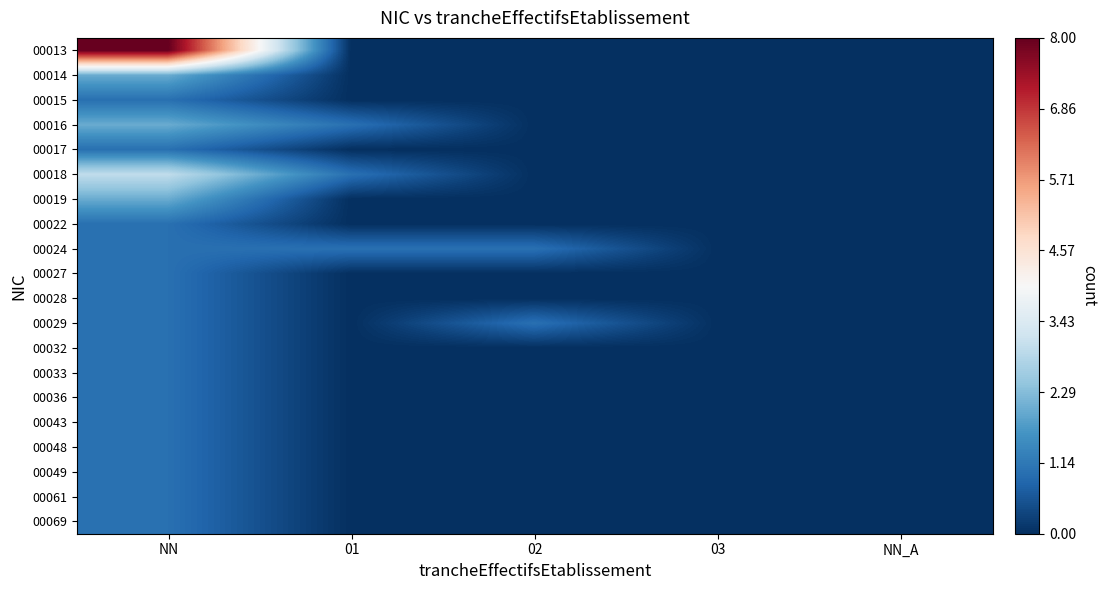

Reading right to left, transcribe all the data shown in this chart.

00013: NN_A=0	03=0	02=0	01=0	NN=8
00014: NN_A=0	03=0	02=0	01=0	NN=2
00015: NN_A=0	03=0	02=0	01=0	NN=1
00016: NN_A=0	03=0	02=0	01=1	NN=2
00017: NN_A=0	03=0	02=0	01=0	NN=1
00018: NN_A=0	03=0	02=0	01=1	NN=3
00019: NN_A=0	03=0	02=0	01=0	NN=2
00022: NN_A=0	03=0	02=0	01=0	NN=1
00024: NN_A=0	03=0	02=1	01=1	NN=1
00027: NN_A=0	03=0	02=0	01=0	NN=1
00028: NN_A=0	03=0	02=0	01=0	NN=1
00029: NN_A=0	03=0	02=1	01=0	NN=1
00032: NN_A=0	03=0	02=0	01=0	NN=1
00033: NN_A=0	03=0	02=0	01=0	NN=1
00036: NN_A=0	03=0	02=0	01=0	NN=1
00043: NN_A=0	03=0	02=0	01=0	NN=1
00048: NN_A=0	03=0	02=0	01=0	NN=1
00049: NN_A=0	03=0	02=0	01=0	NN=1
00061: NN_A=0	03=0	02=0	01=0	NN=1
00069: NN_A=0	03=0	02=0	01=0	NN=1